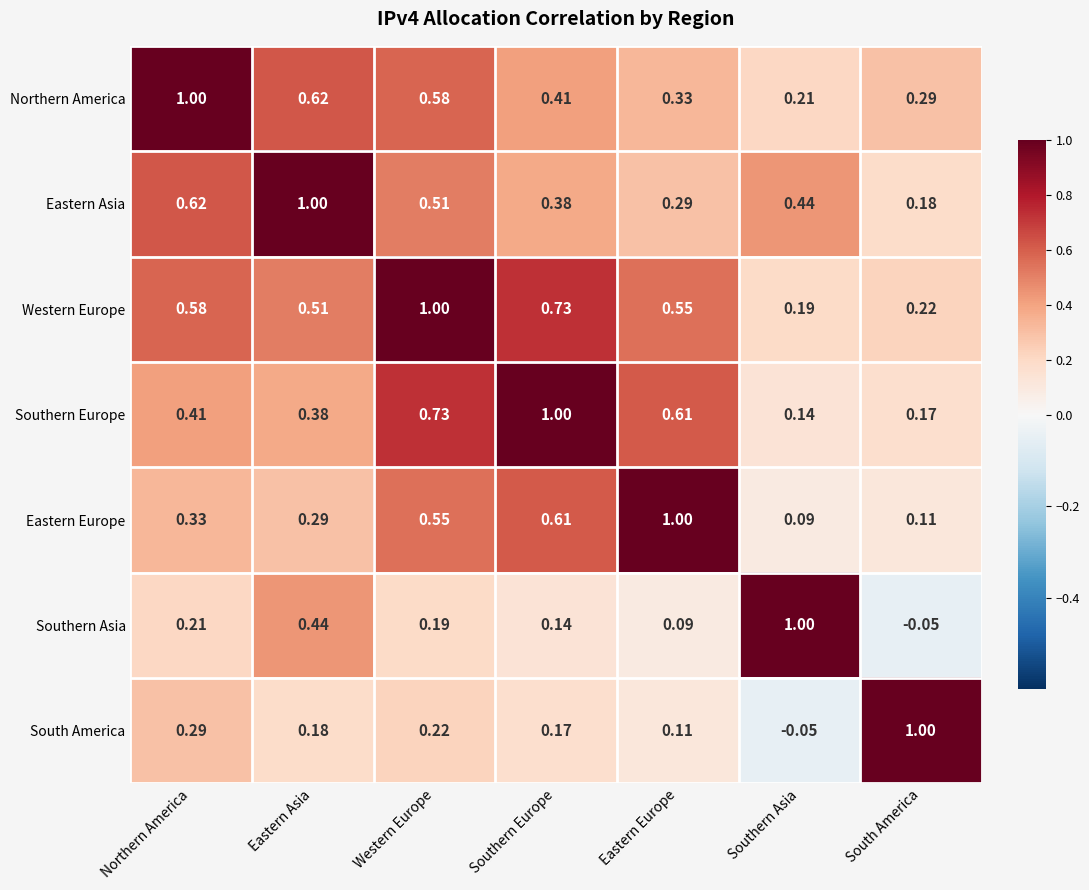

Which series has the largest total across all categories?

Western Europe